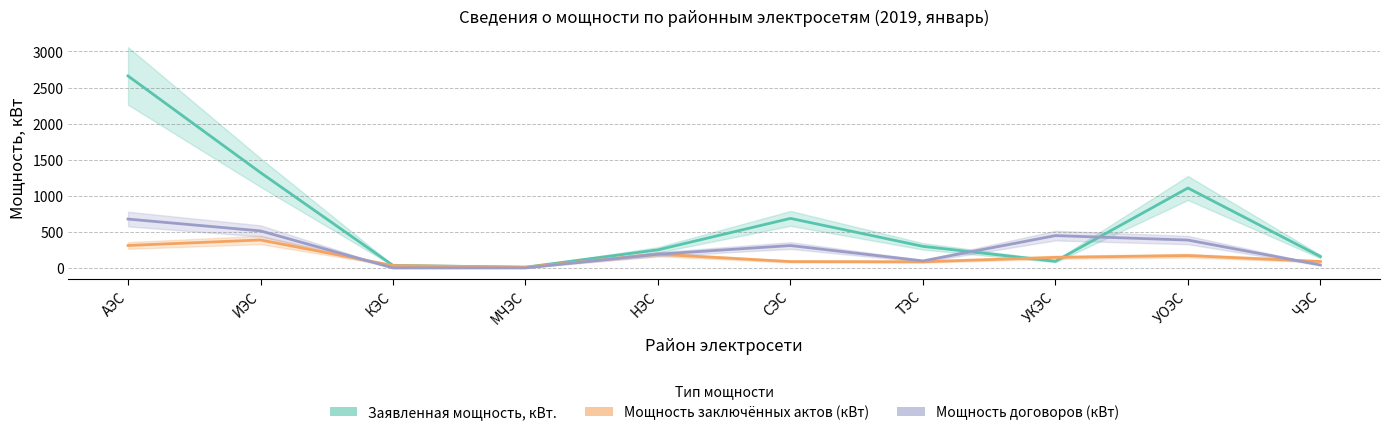

True or false: Мощность договоров (кВт) and Мощность заключённых актов (кВт) intersect in this chart.

True